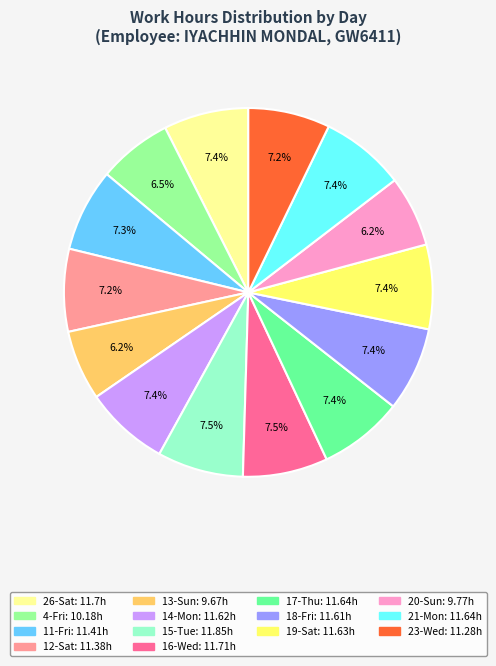

To the nearest percent, what is the difference between the 4-Fri and 18-Fri slice percentages?

1%